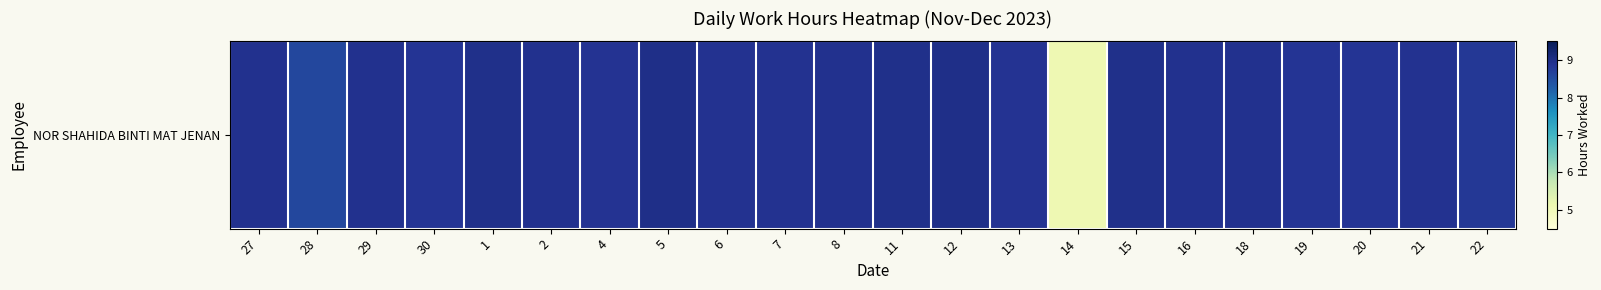

Count the number of data series in this chart.

1